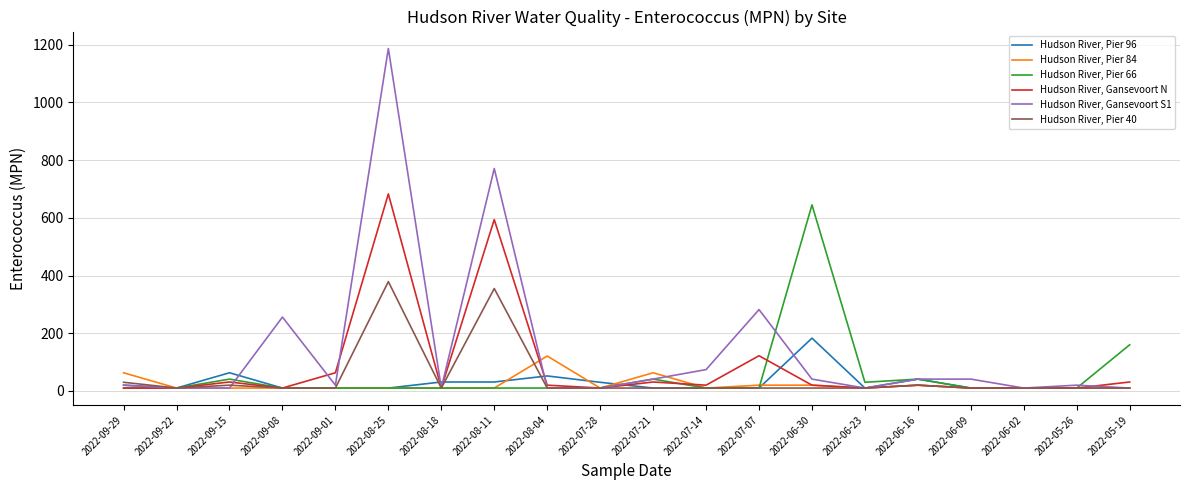

Does the chart have visible grid lines?

Yes